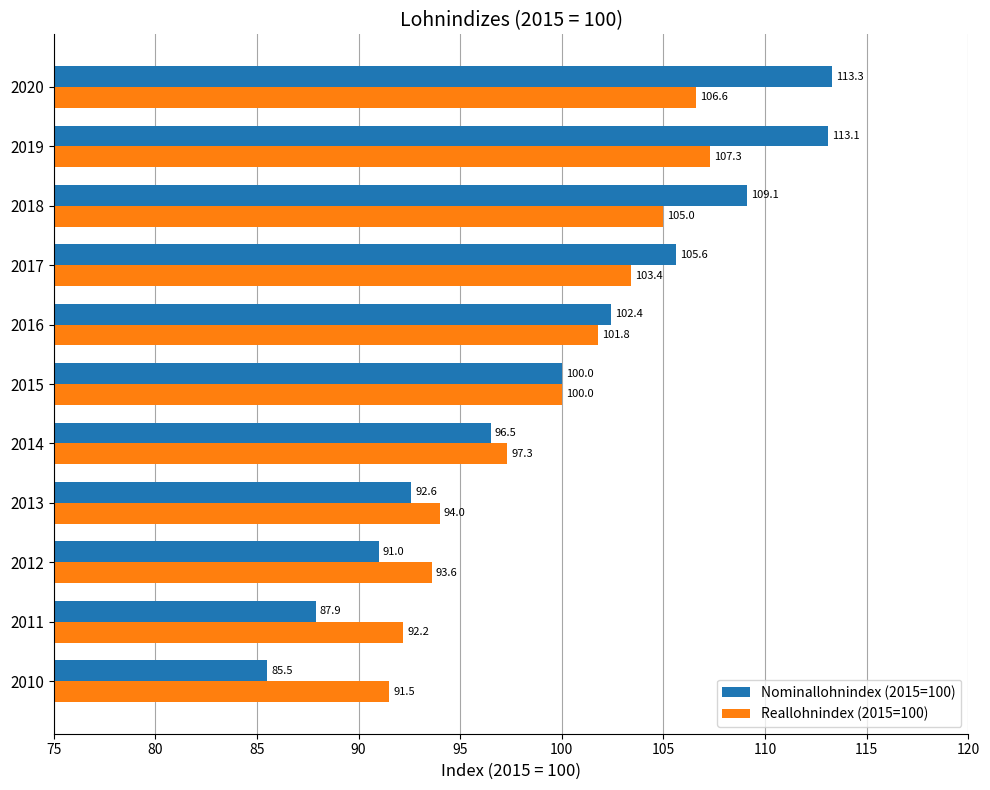

List the series in order of their peak value, lowest first.

Reallohnindex (2015=100), Nominallohnindex (2015=100)